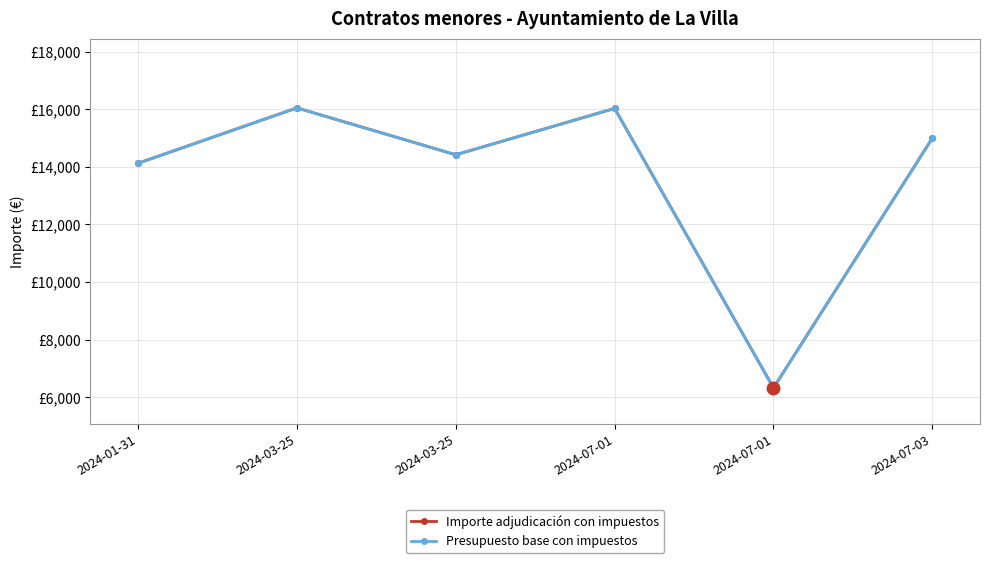

Reading left to right, transcribe all the data shown in this chart.

Importe adjudicación con impuestos: 14124.0	16046.8	14418.2	16028.6	6320.0	14995.0
Presupuesto base con impuestos: 14124.0	16046.8	14418.2	16028.6	6320.0	14995.0